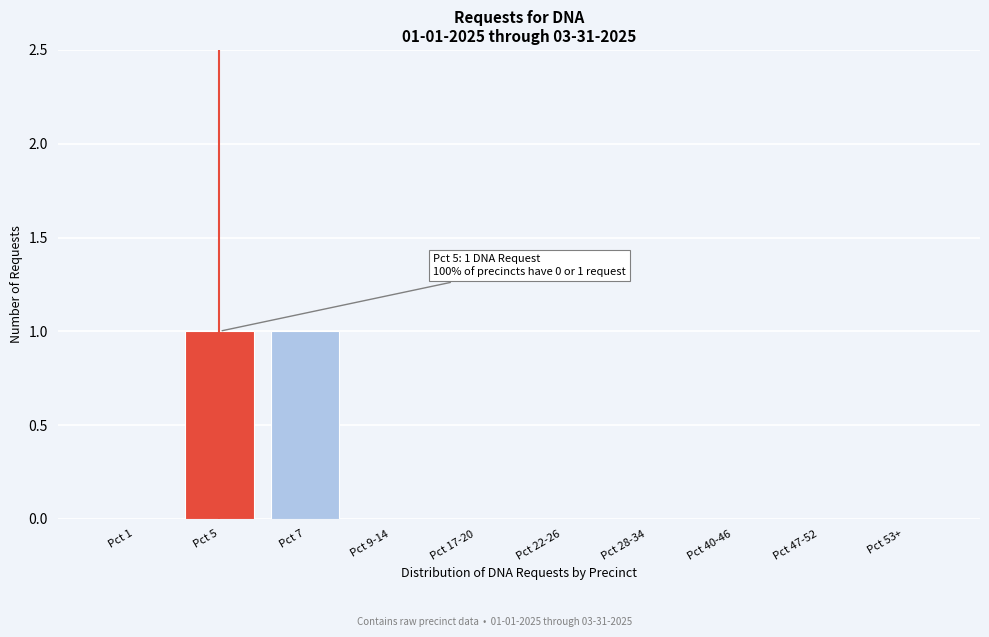

Reading left to right, extract all data points from this chart.

Pct 1=0	Pct 5=1	Pct 7=1	Pct 9-14=0	Pct 17-20=0	Pct 22-26=0	Pct 28-34=0	Pct 40-46=0	Pct 47-52=0	Pct 53+=0